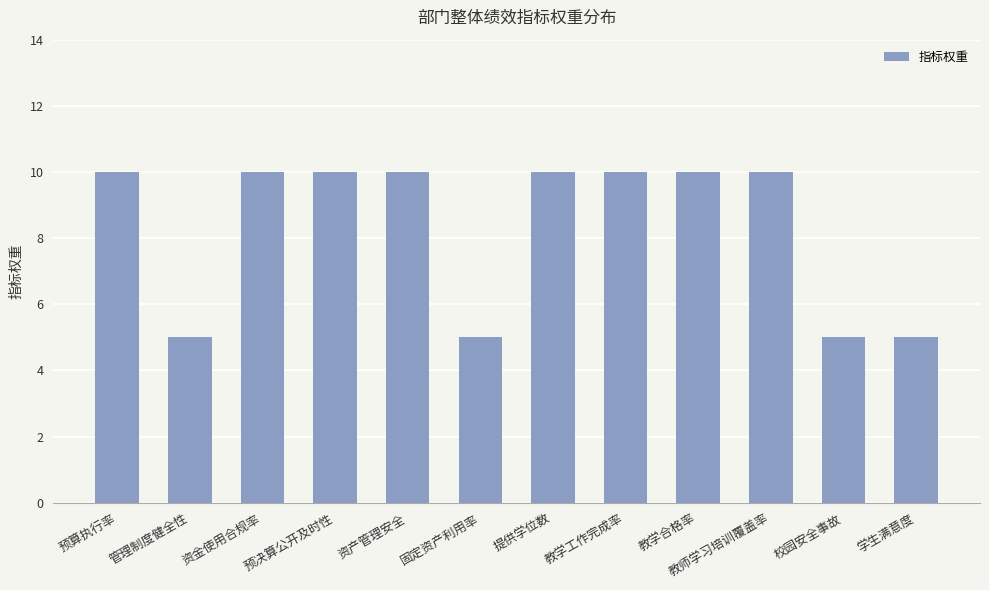

Reading left to right, transcribe all the data shown in this chart.

10	5	10	10	10	5	10	10	10	10	5	5